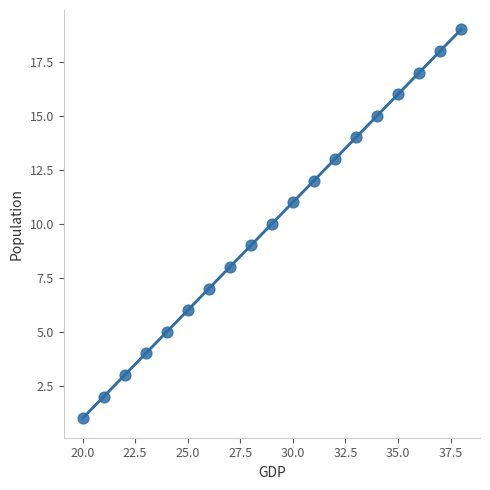

What is the range of Y values (max minus min)?

18